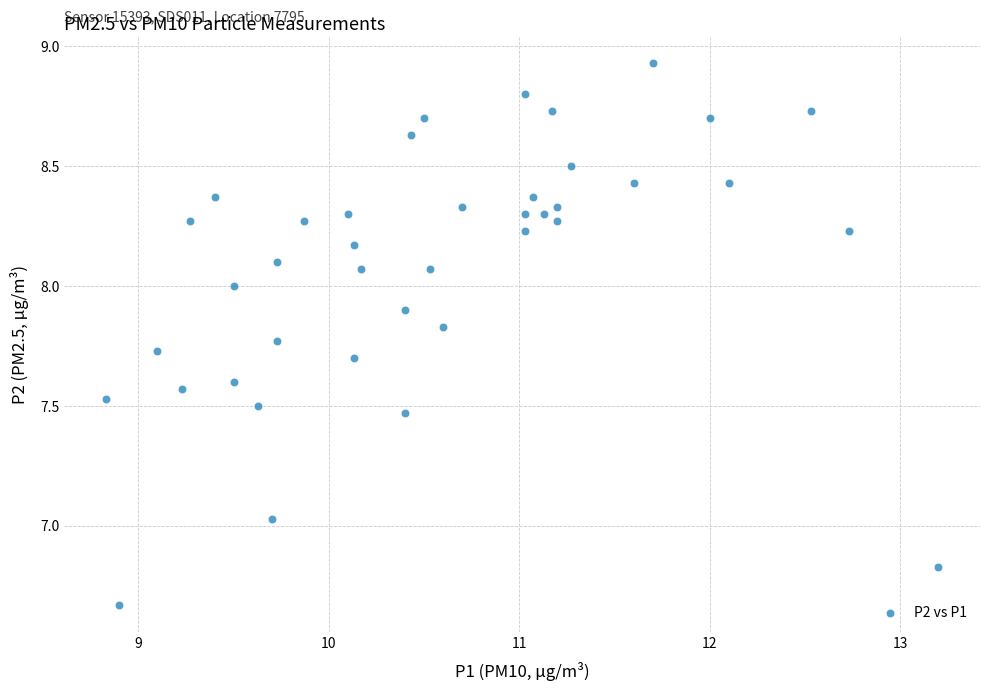

What is the range of Y values (max minus min)?

2.3